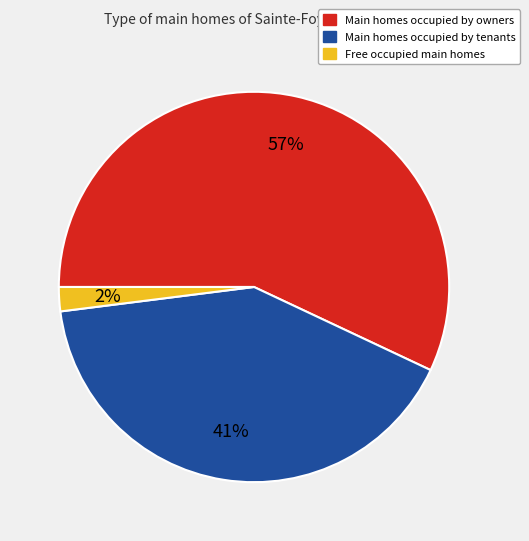

To the nearest percent, what is the average slice percentage?

33%